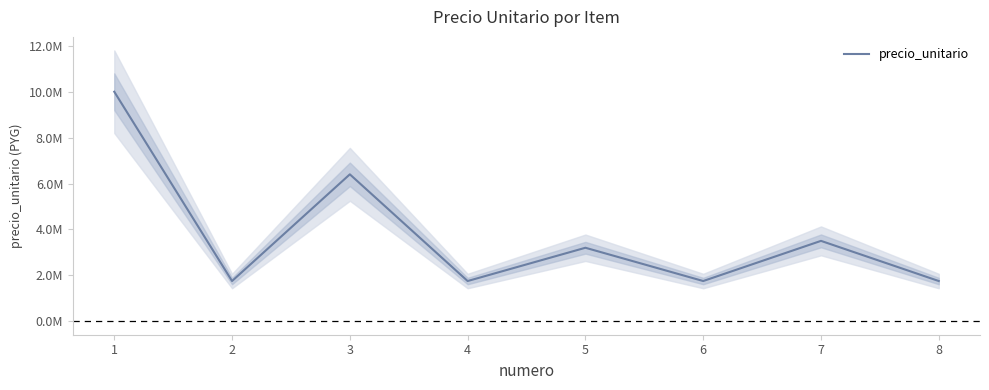

True or false: the data shows 4457530 at 5.

False